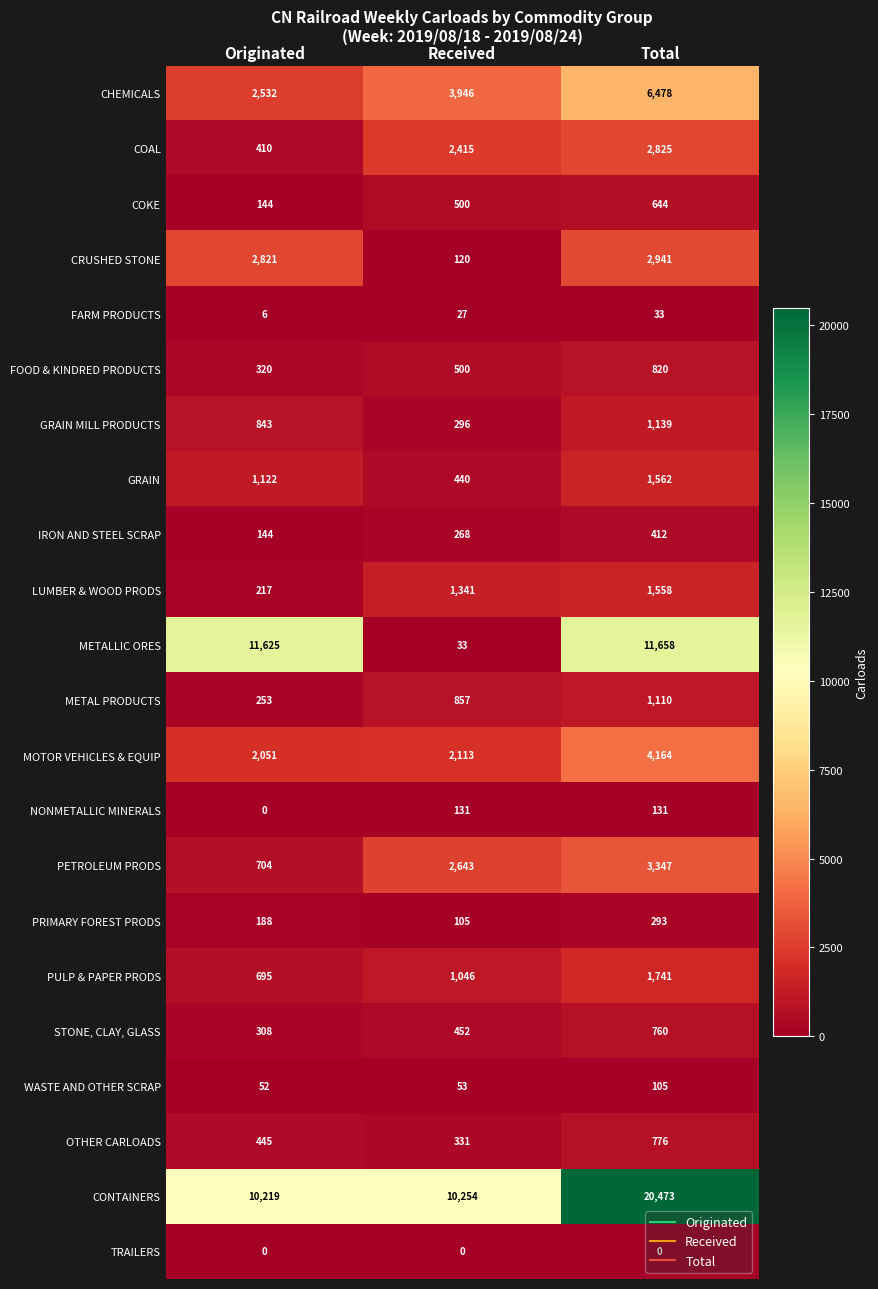

Rank the series by their maximum value, from highest to lowest.

CONTAINERS, METALLIC ORES, CHEMICALS, MOTOR VEHICLES & EQUIP, PETROLEUM PRODS, CRUSHED STONE, COAL, PULP & PAPER PRODS, GRAIN, LUMBER & WOOD PRODS, GRAIN MILL PRODUCTS, METAL PRODUCTS, FOOD & KINDRED PRODUCTS, OTHER CARLOADS, STONE, CLAY, GLASS, COKE, IRON AND STEEL SCRAP, PRIMARY FOREST PRODS, NONMETALLIC MINERALS, WASTE AND OTHER SCRAP, FARM PRODUCTS, TRAILERS